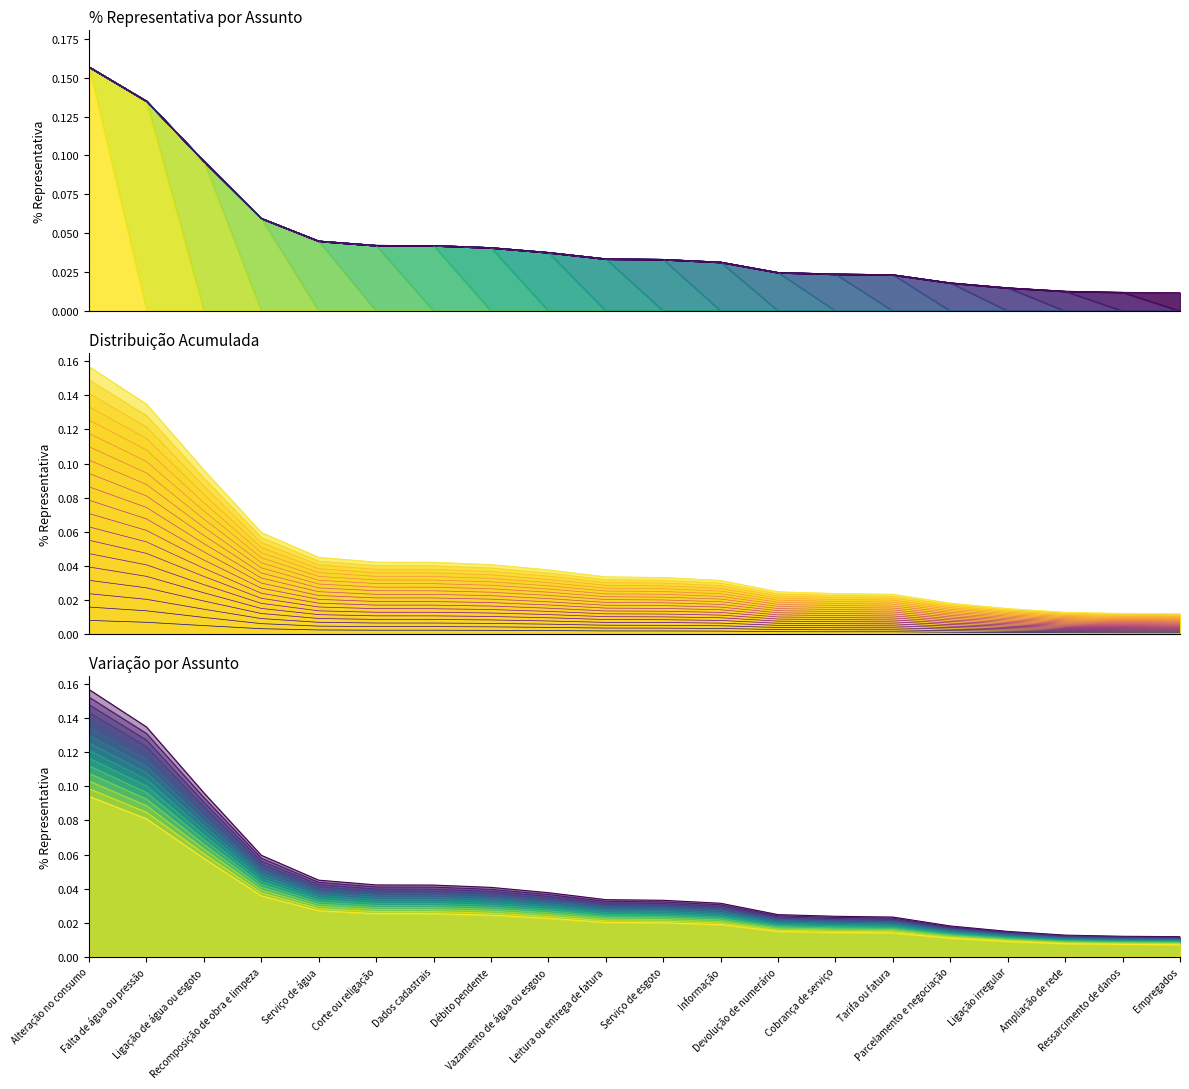

The value at Empregados is 0.0. True or false?

True